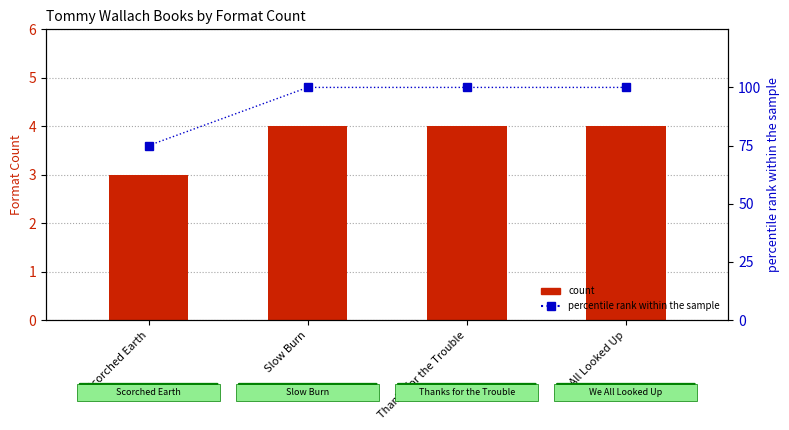

Are the bars horizontal?

No